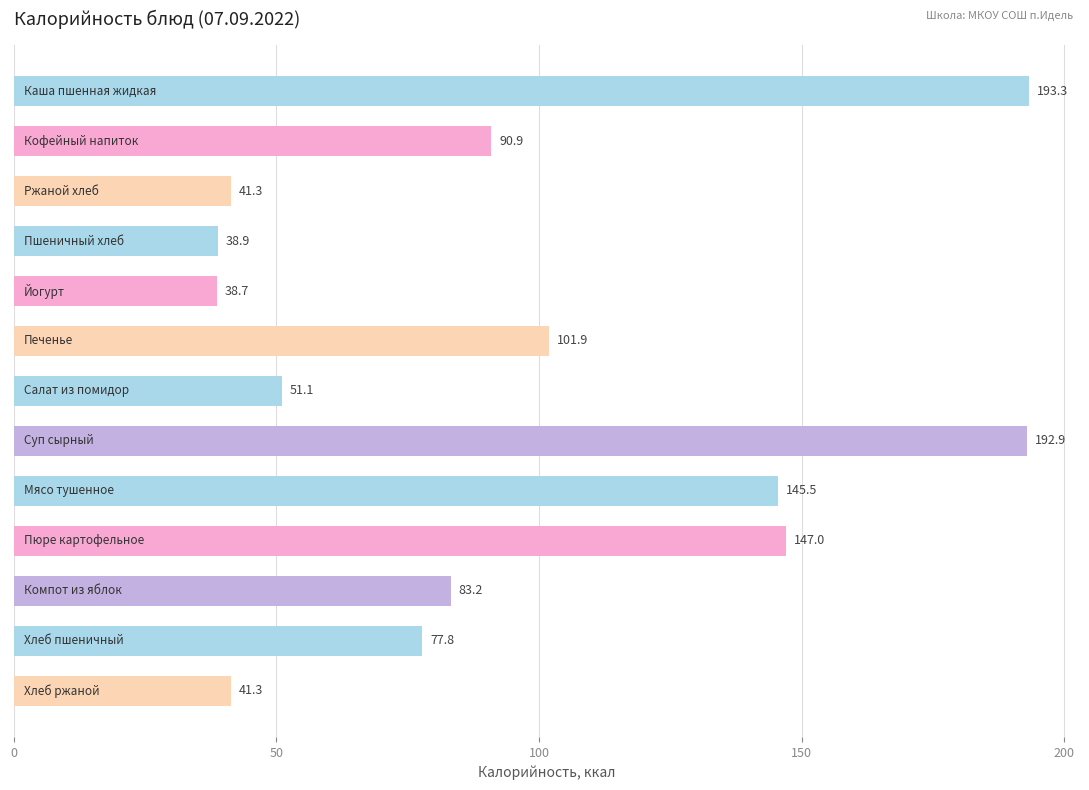

Count the number of values greater than 83.

7